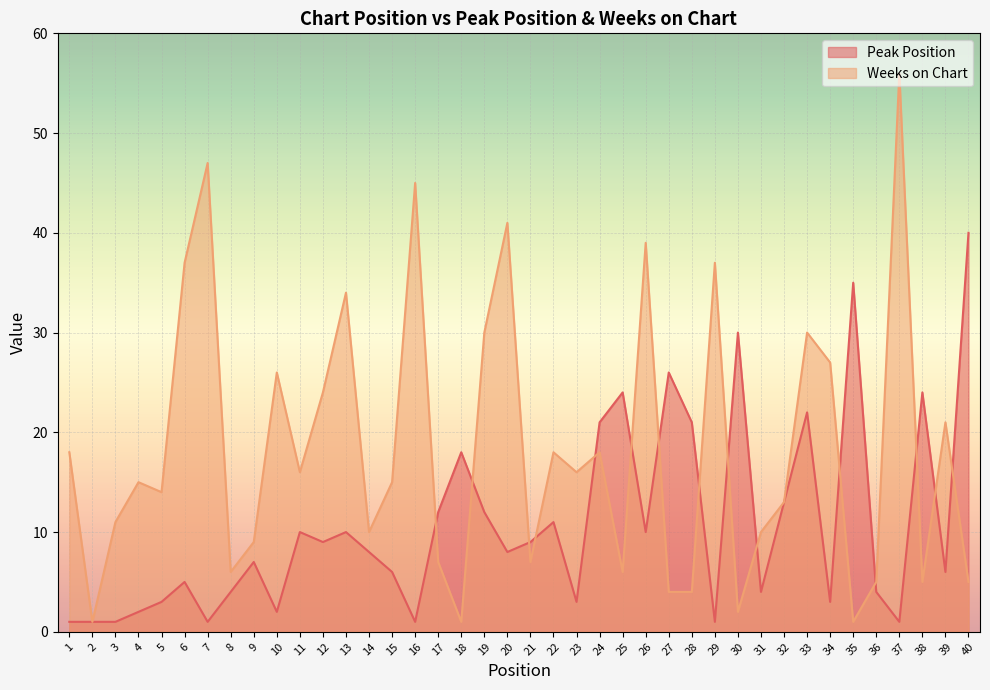

How many data points in Peak Position are above 8?

19